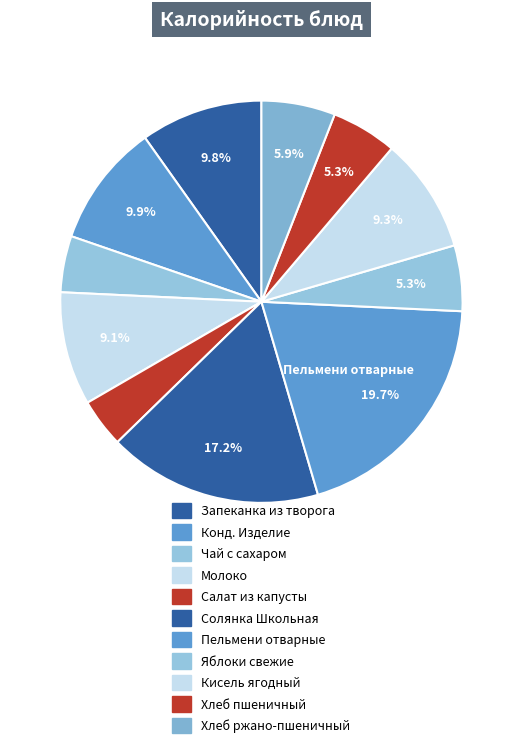

How many slices are in this pie chart?

11